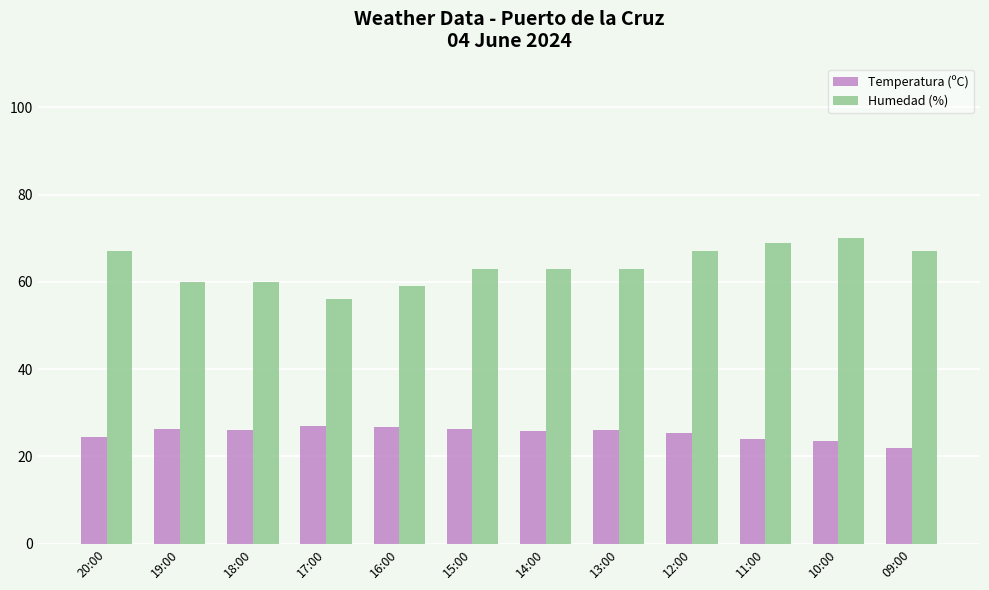

True or false: Temperatura (ºC) has a value of 23.6 at 10:00.

True